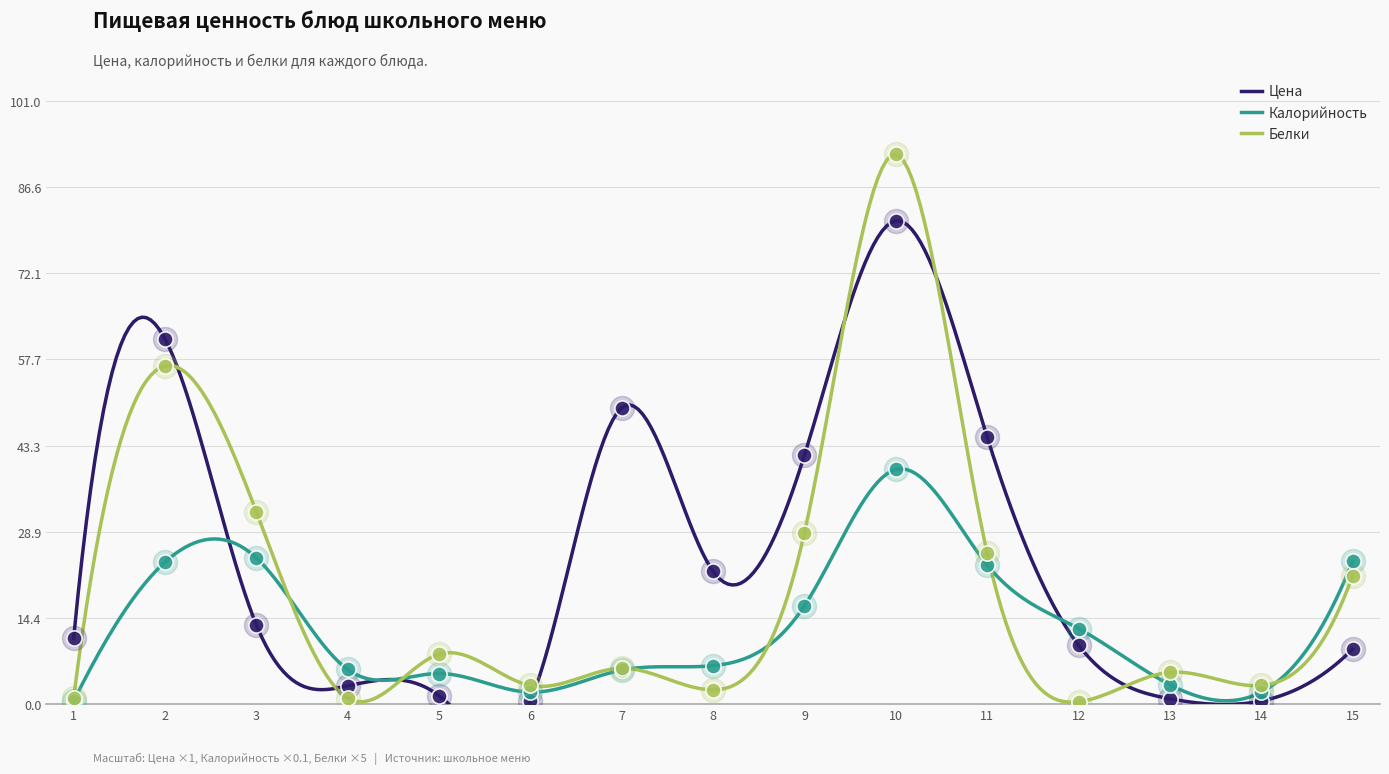

Which series reaches the minimum Y coordinate?

Белки